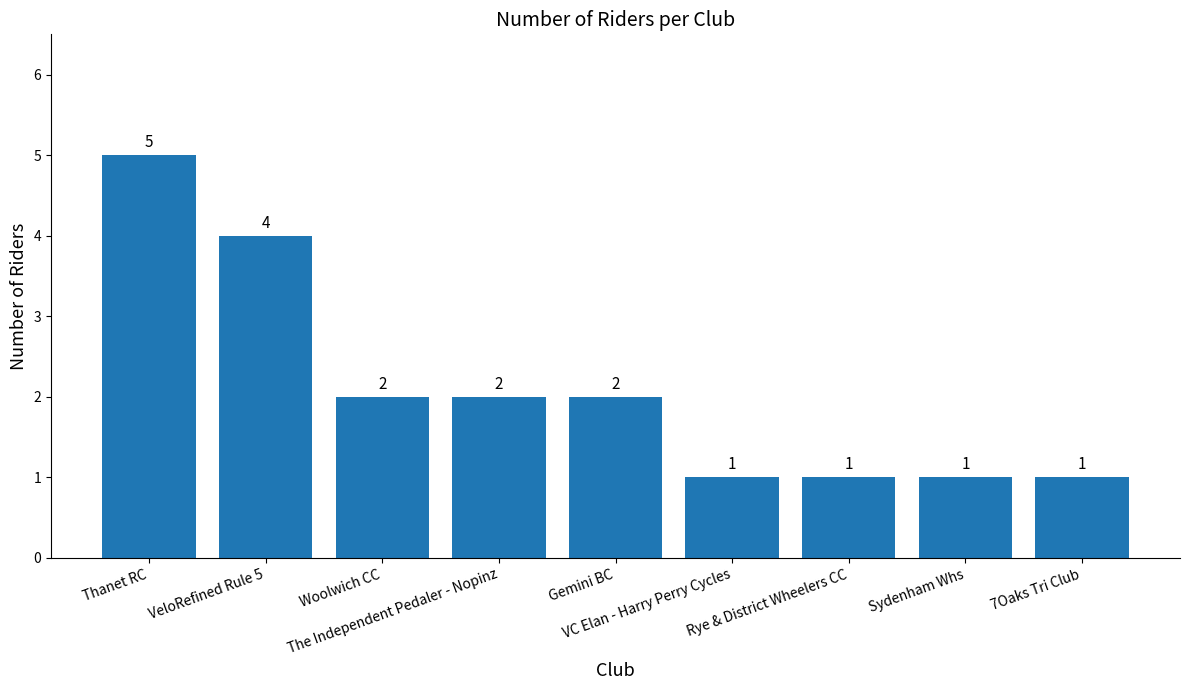

Between VC Elan - Harry Perry Cycles and Thanet RC, which is larger?

Thanet RC